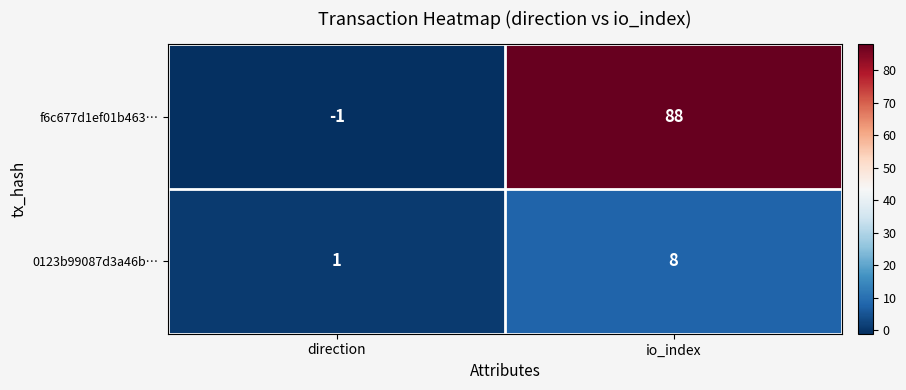

Rank the series at direction from lowest to highest value.

f6c677d1ef01b463…, 0123b99087d3a46b…